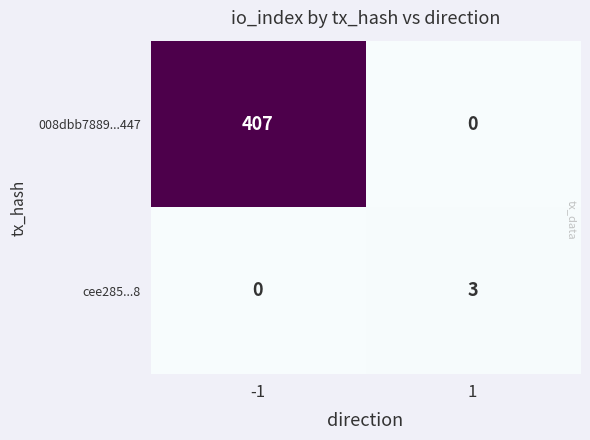

Reading left to right, what are all the values shown in this chart?

008dbb7889...447: -1=407	1=0
cee285...8: -1=0	1=3